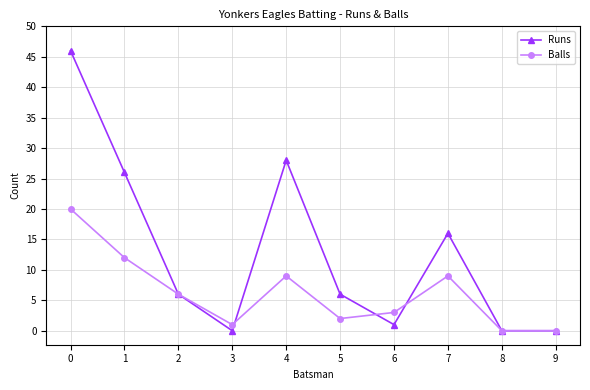

What is the total value across all series at 7?

25